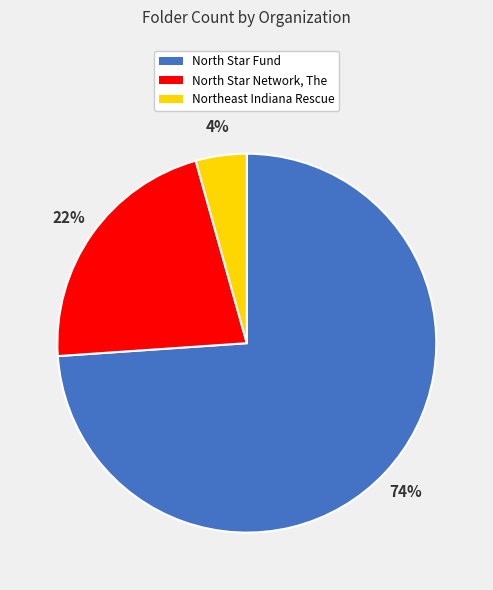

How many segments does this pie chart have?

3